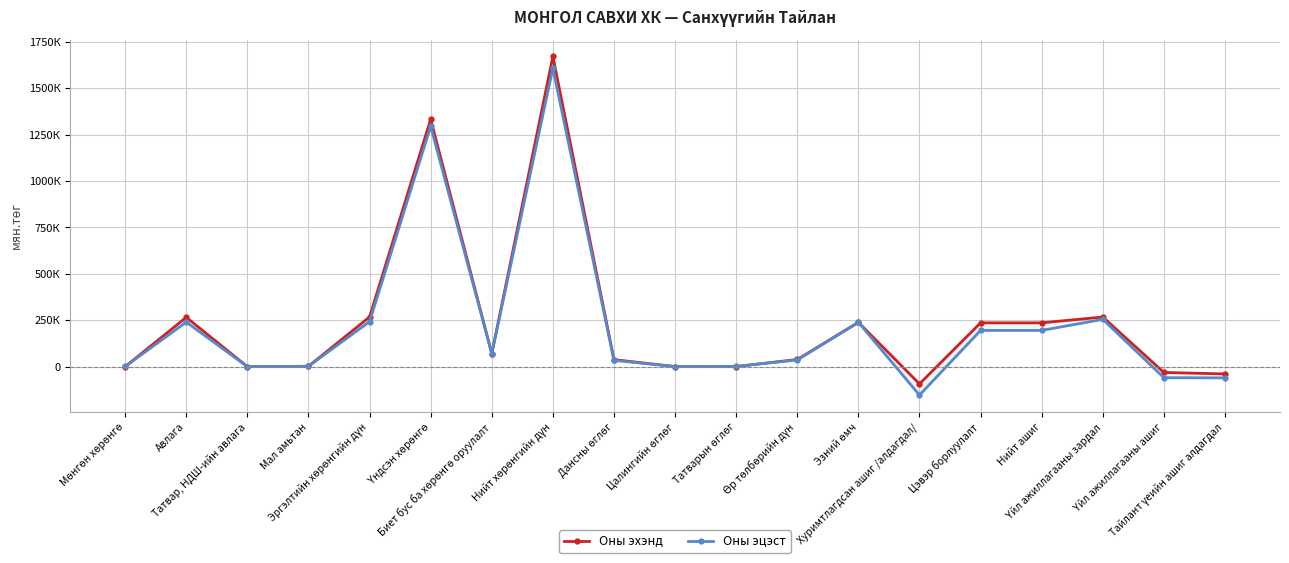

Reading left to right, list all the values displayed in this chart.

Оны эхэнд: Мөнгөн хөрөнгө=59.6	Авлага=265836.6	Татвар, НДШ-ийн авлага=36.0	Мал амьтан=1885.3	Эргэлтийн хөрөнгийн дүн=267817.5	Үндсэн хөрөнгө=1332714.1	Биет бус ба хөрөнгө оруулалт=70376.5	Нийт хөрөнгийн дүн=1670908.1	Дансны өглөг=37942.9	Цалингийн өглөг=389.0	Татварын өглөг=398.0	Өр төлбөрийн дүн=38729.9	Эзний өмч=238585.3	Хуримтлагдсан ашиг /алдагдал/=-92648.2	Цэвэр борлуулалт=236019.3	Нийт ашиг=236019.3	Үйл ажиллагааны зардал=267341.9	Үйл ажиллагааны ашиг=-31322.6	Тайлант үеийн ашиг алдагдал=-39109.6
Оны эцэст: Мөнгөн хөрөнгө=872.8	Авлага=240005.9	Татвар, НДШ-ийн авлага=11.1	Мал амьтан=1885.3	Эргэлтийн хөрөнгийн дүн=242775.1	Үндсэн хөрөнгө=1294525.4	Биет бус ба хөрөнгө оруулалт=70376.5	Нийт хөрөнгийн дүн=1607677.0	Дансны өглөг=33848.2	Цалингийн өглөг=389.0	Татварын өглөг=1682.9	Өр төлбөрийн дүн=35920.1	Эзний өмч=238585.3	Хуримтлагдсан ашиг /алдагдал/=-153069.5	Цэвэр борлуулалт=195229.9	Нийт ашиг=195229.9	Үйл ажиллагааны зардал=254838.0	Үйл ажиллагааны ашиг=-59608.1	Тайлант үеийн ашиг алдагдал=-60421.2